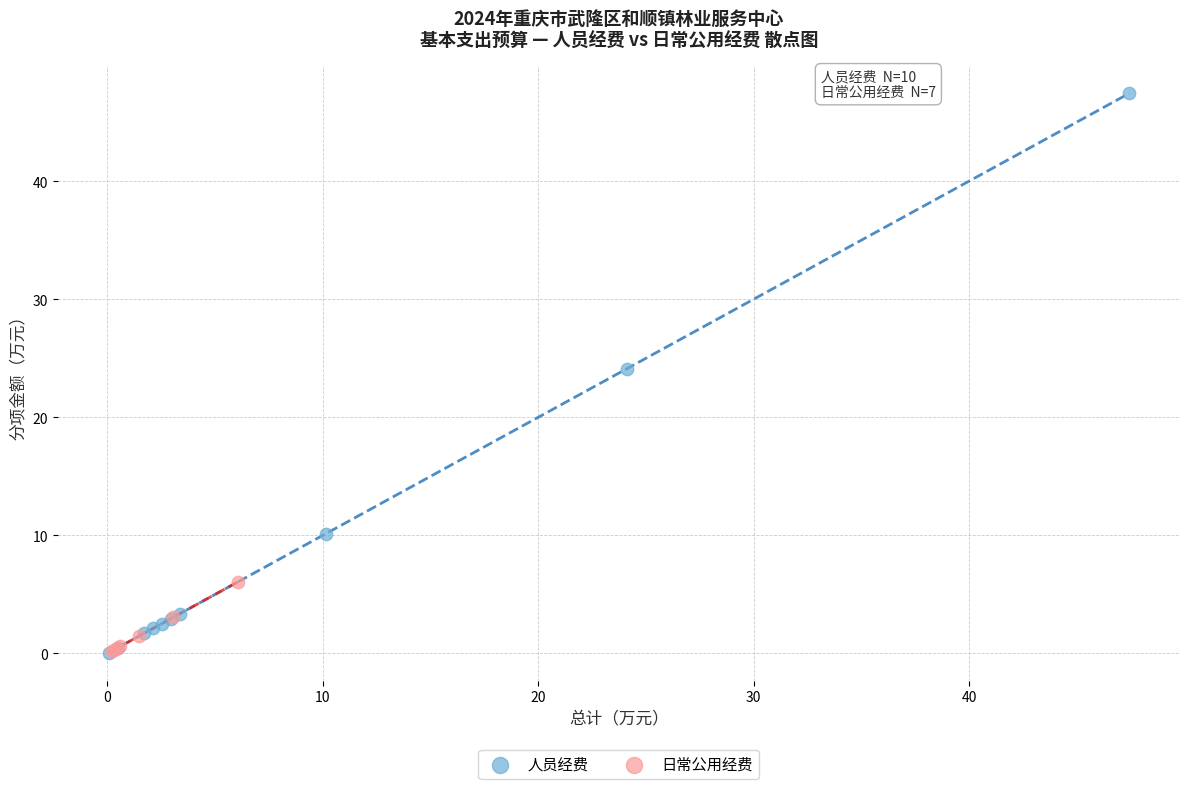

Which series reaches the maximum Y coordinate?

人员经费